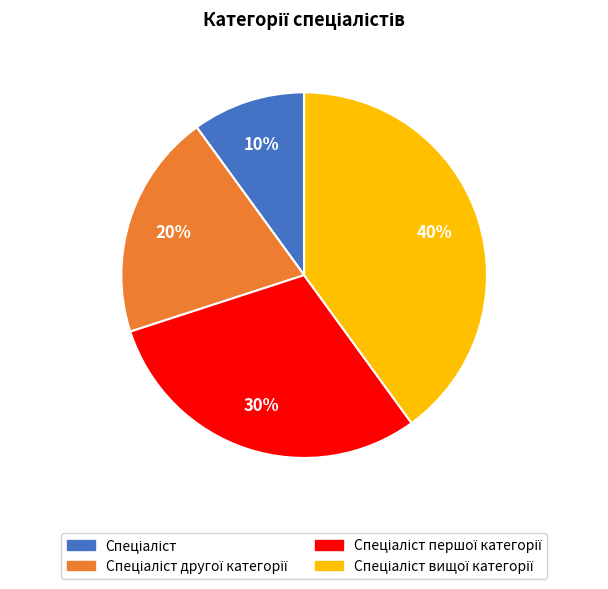

Count the number of slices in the pie.

4